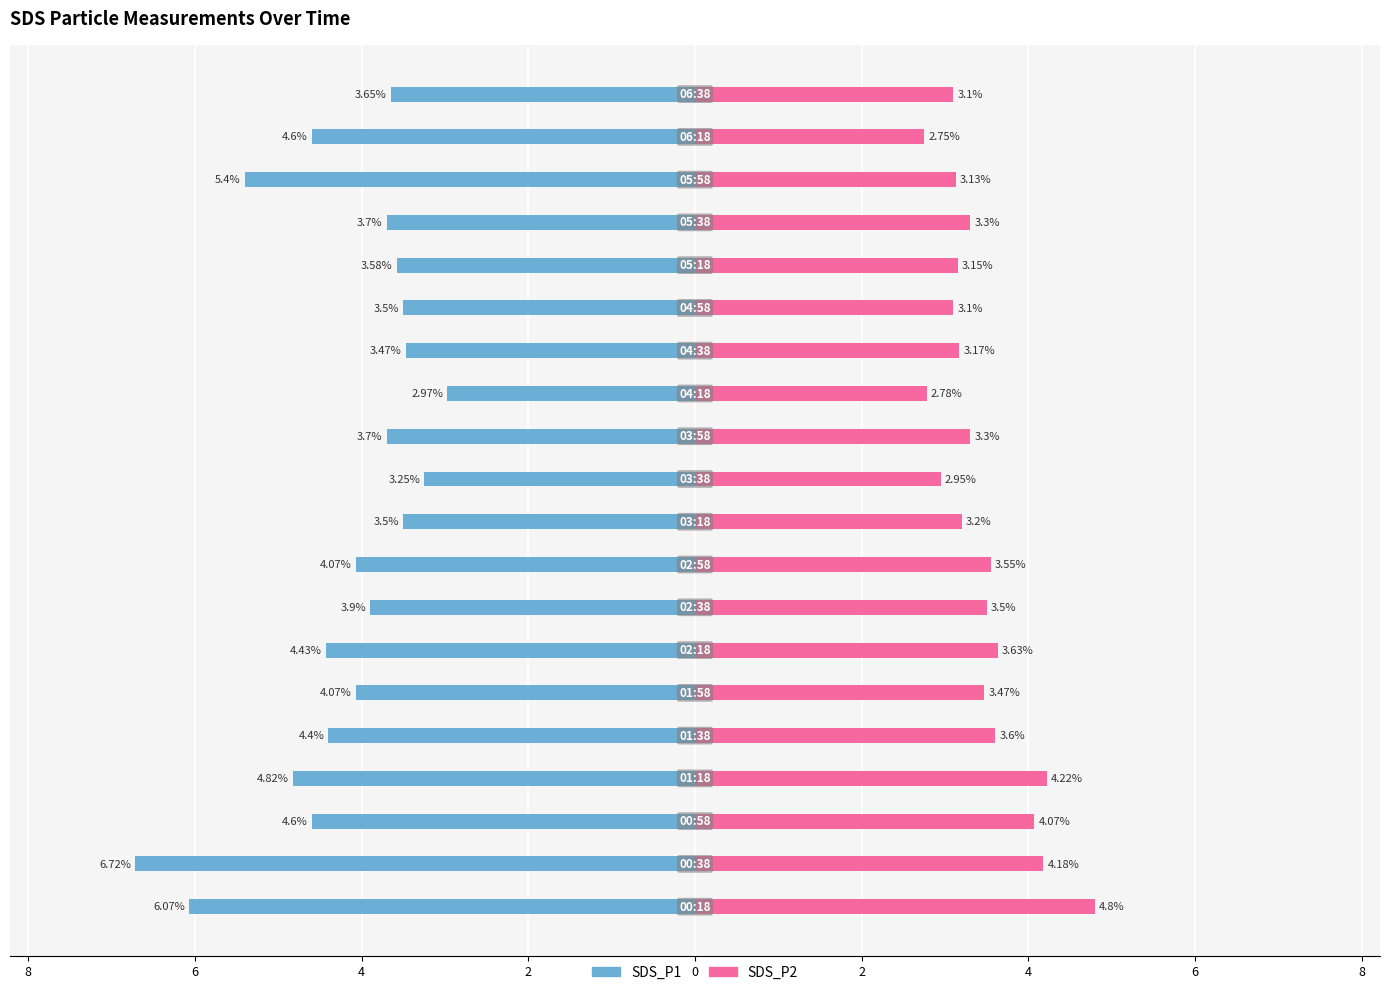

How many groups of bars are there?

20